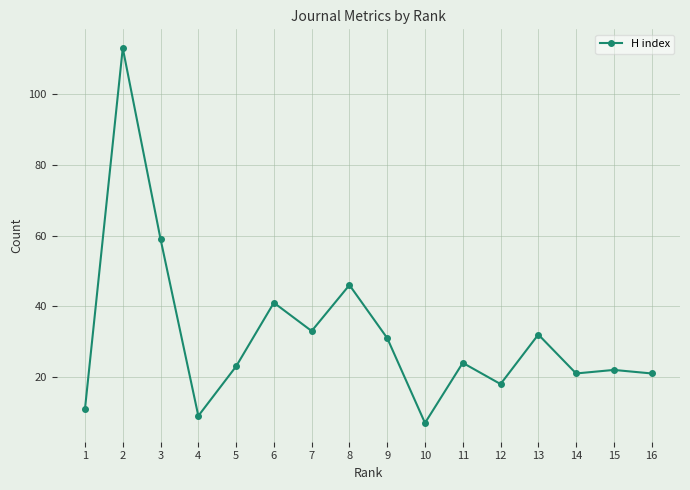

Count the number of data series in this chart.

1